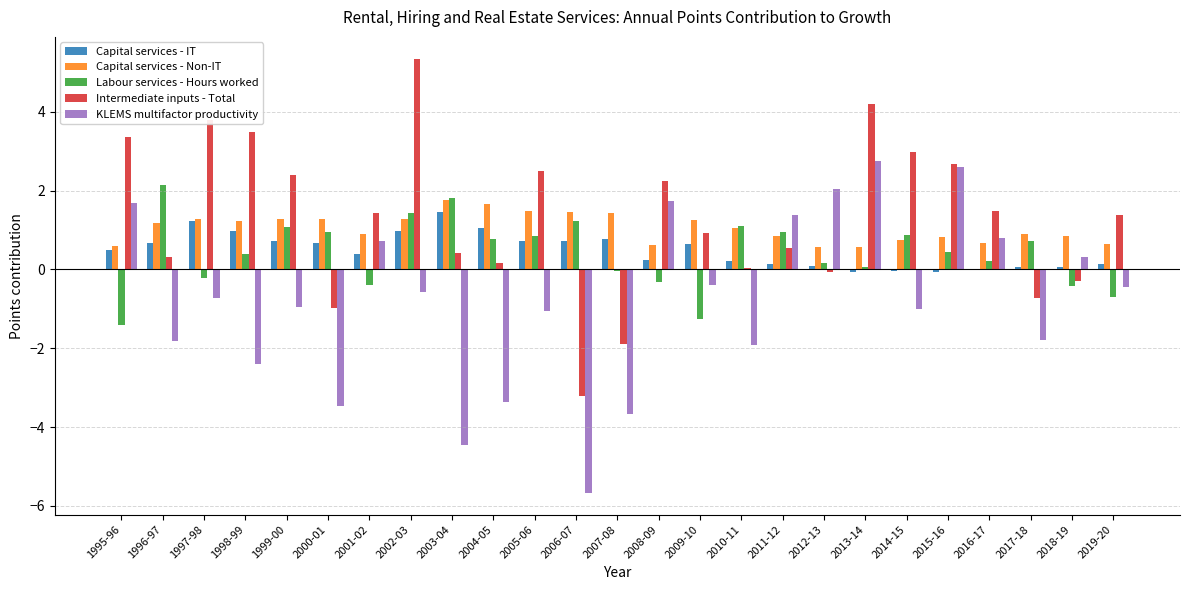

Which series has the largest total across all categories?

Intermediate inputs - Total